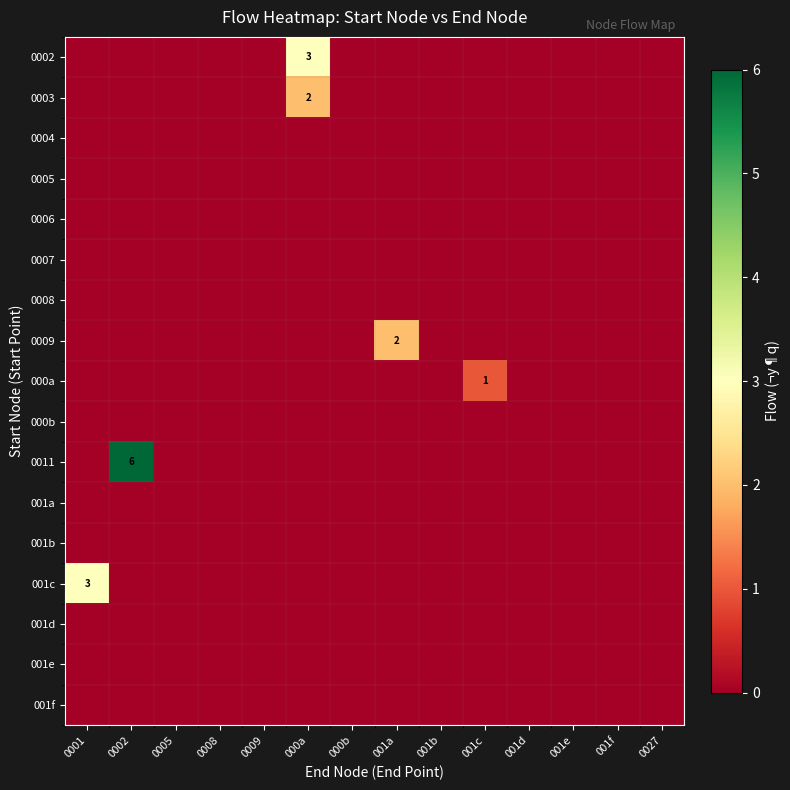

The 0011 series shows 6 at 0002. True or false?

True